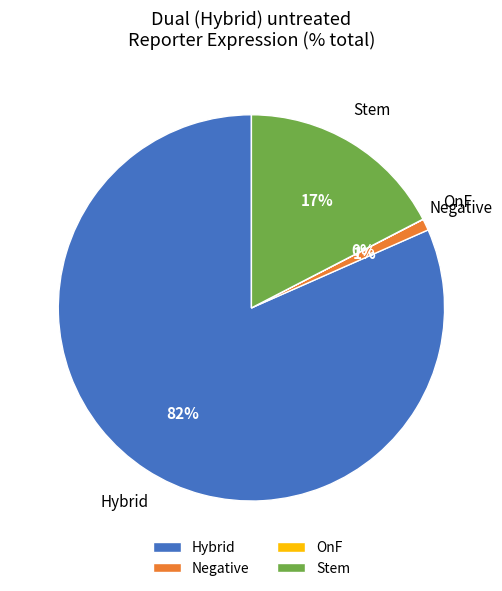

To the nearest percent, what is the difference between the largest and smallest slice percentages?

82%